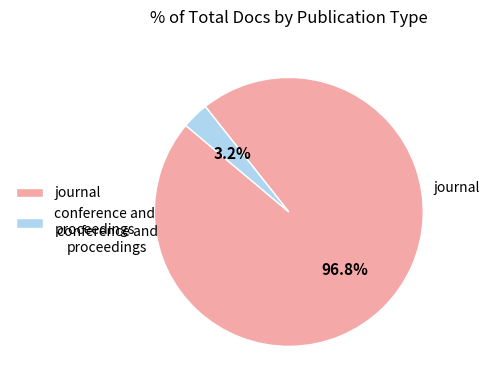

To the nearest percent, what percentage of the pie is journal?

97%